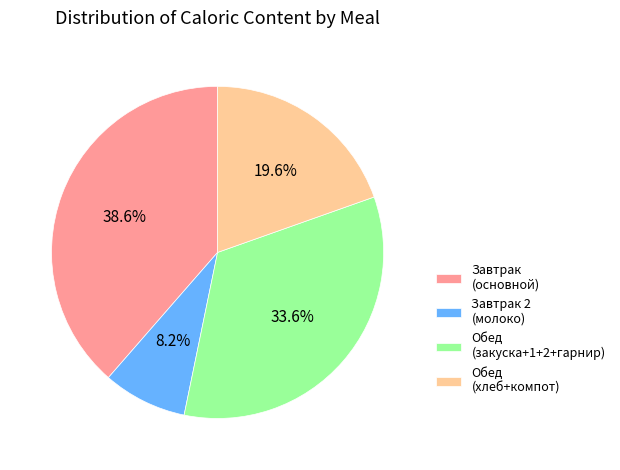

What is the largest slice in the pie chart?

Завтрак (основной)